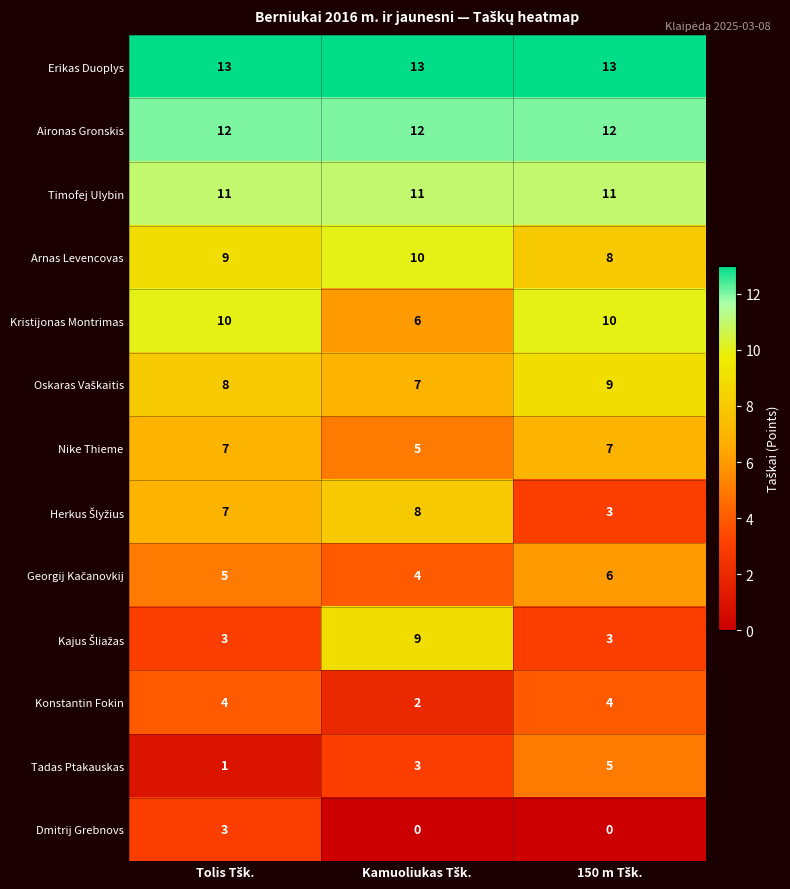

At how many categories does at least one series exceed 2?

3